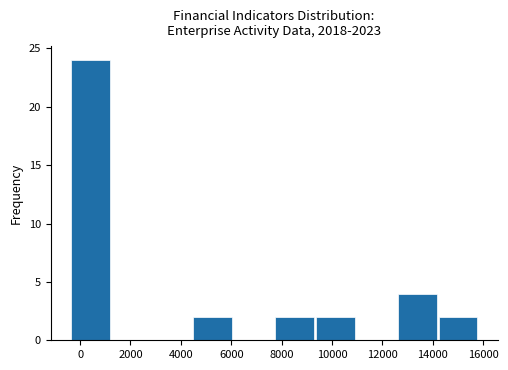

Over which range of the x-axis is the bar tallest?

-400 to 1200